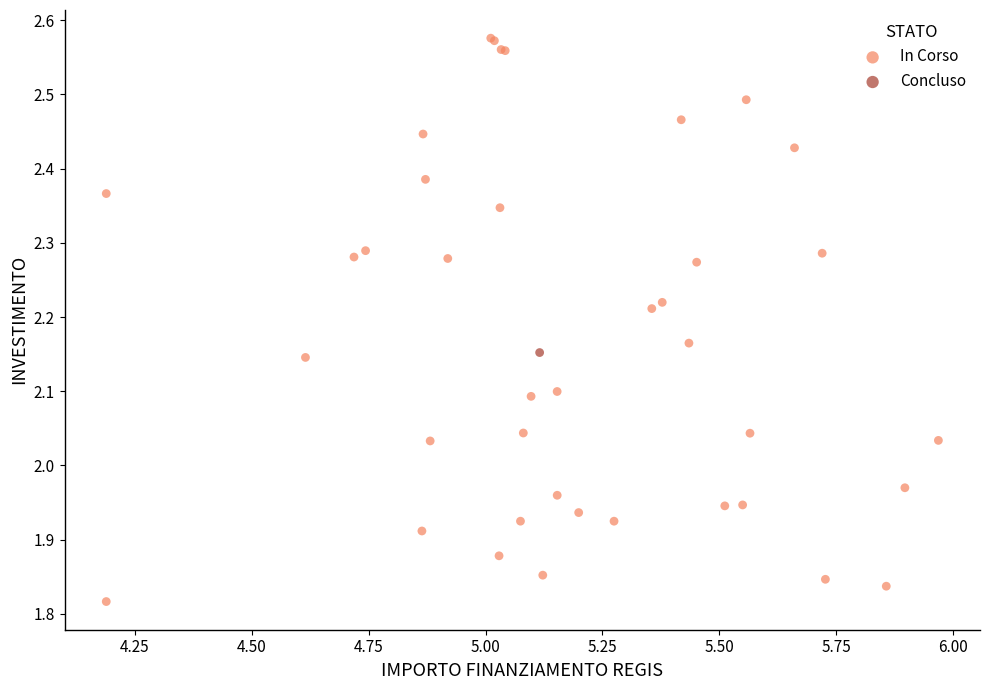

What are all the series names shown in the legend?

In Corso, Concluso